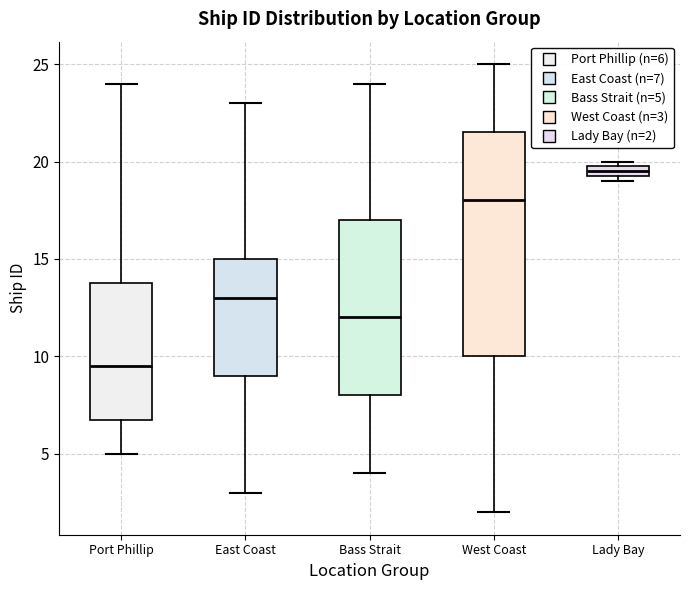

Which box's median line is the highest?

Lady Bay